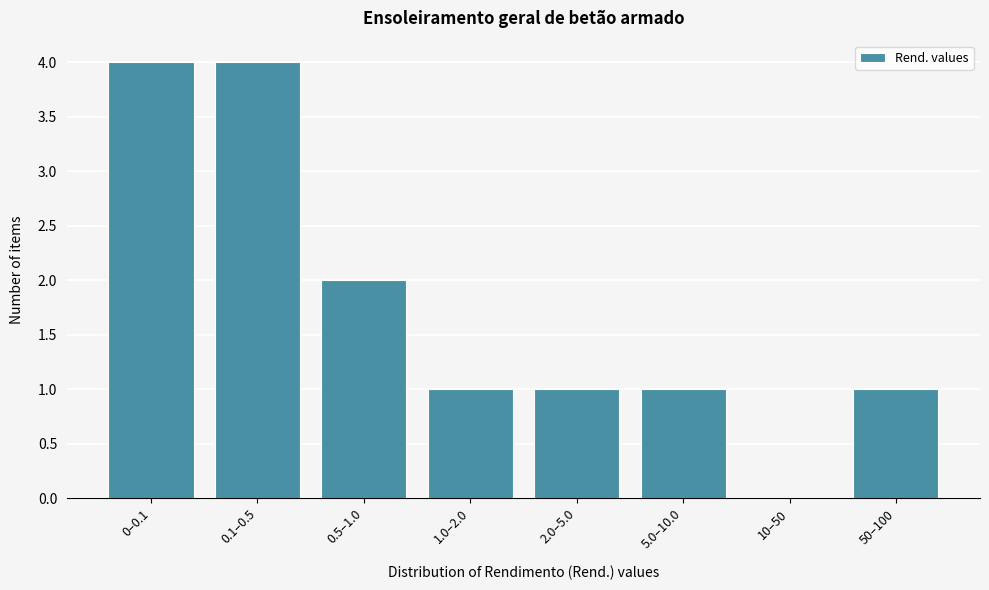

Reading left to right, extract all data points from this chart.

0–0.1=4	0.1–0.5=4	0.5–1.0=2	1.0–2.0=1	2.0–5.0=1	5.0–10.0=1	10–50=0	50–100=1